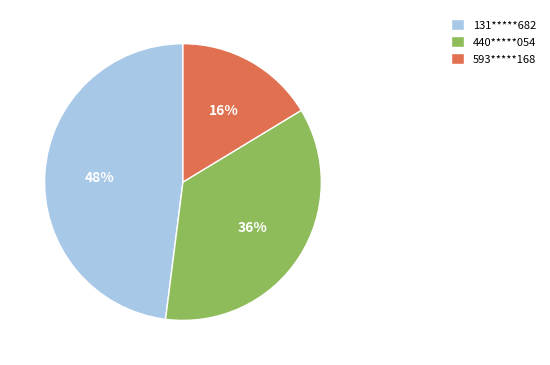

Combined, do 131*****682 and 440*****054 account for over 50%?

Yes